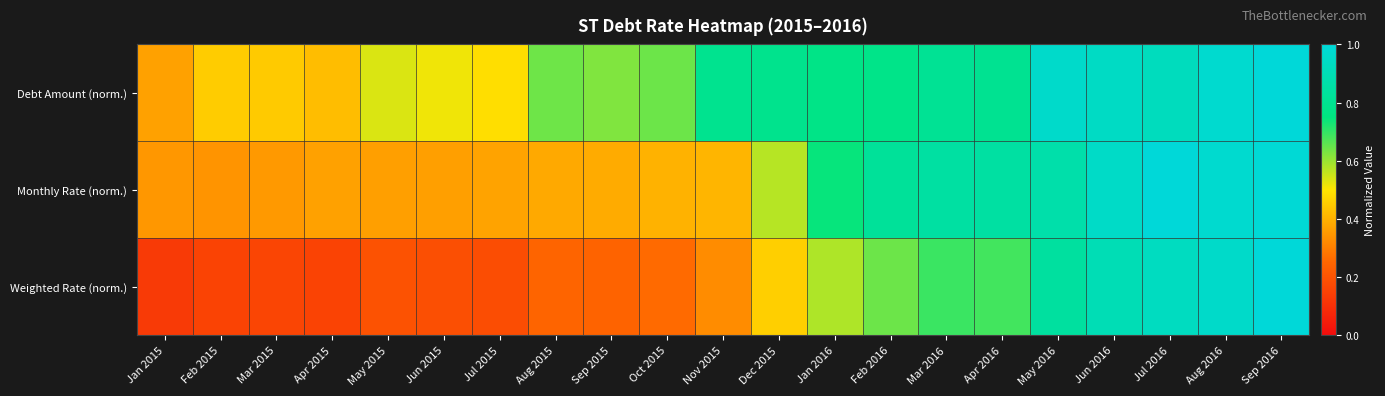

Rank the series at Jul 2016 from highest to lowest value.

Monthly Rate (norm.), Weighted Rate (norm.), Debt Amount (norm.)